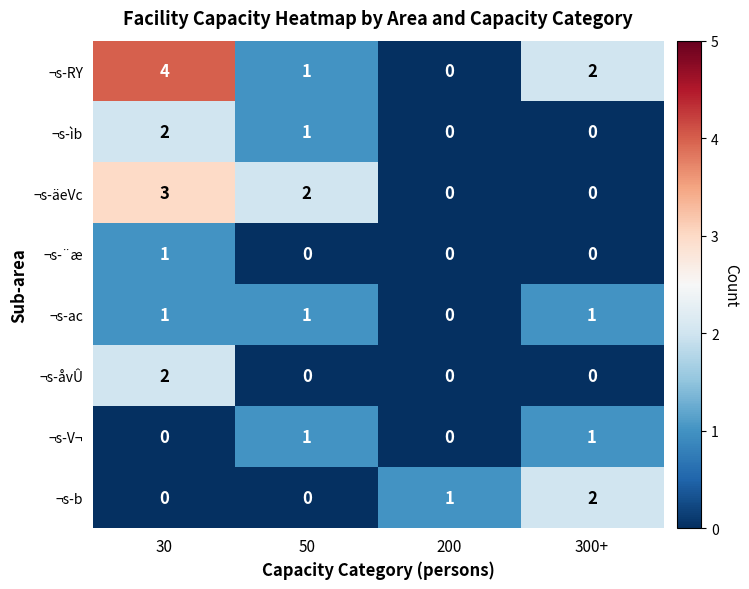

What is the greatest value displayed?

4